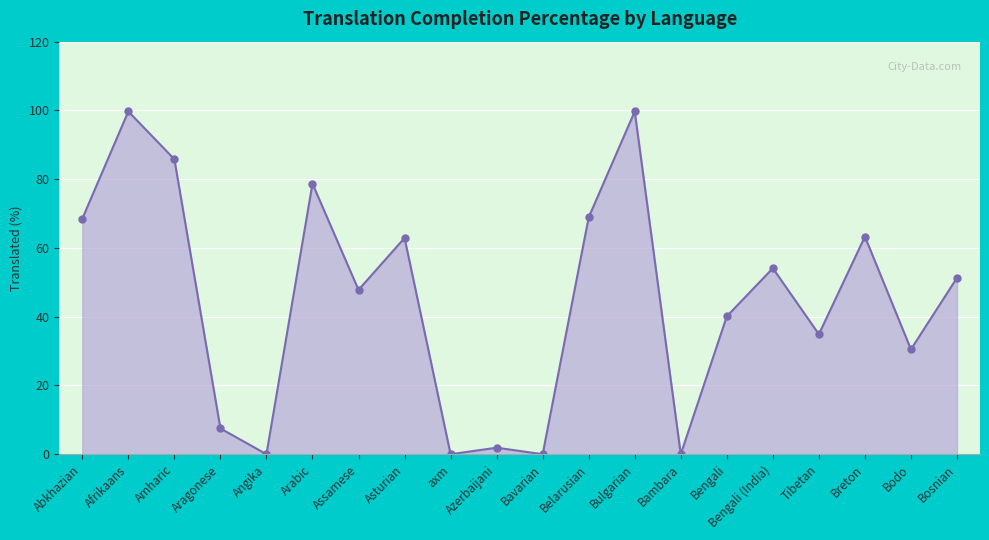

The value at Assamese is 47.8. True or false?

True